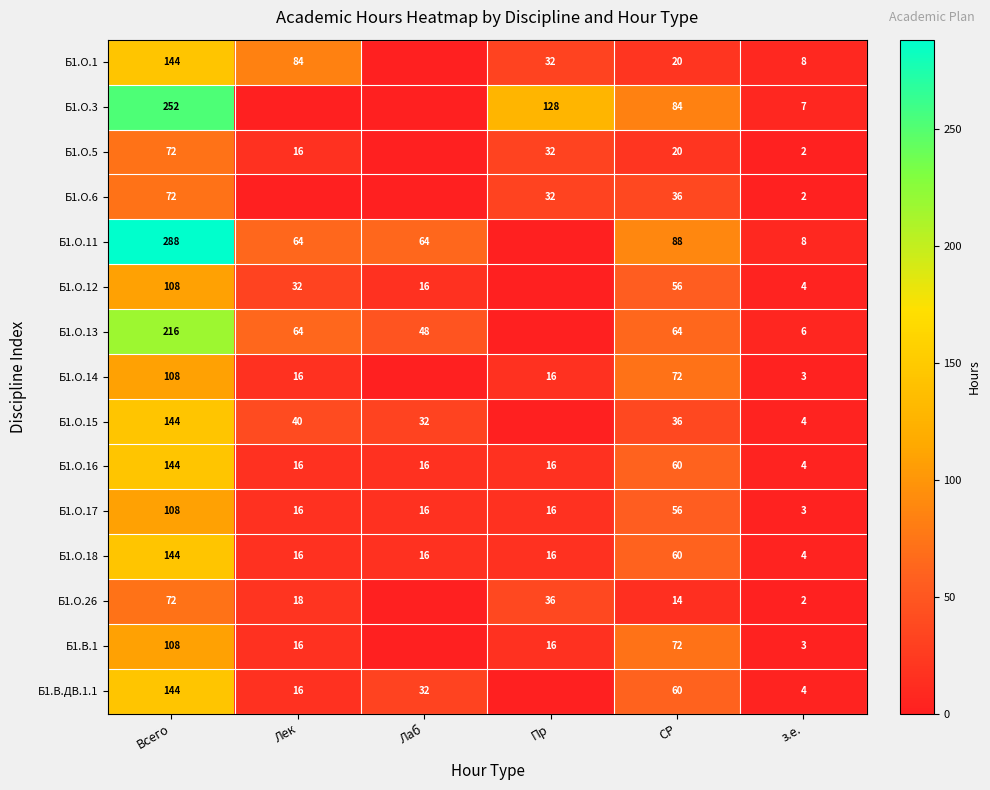

What is the greatest value displayed?

288